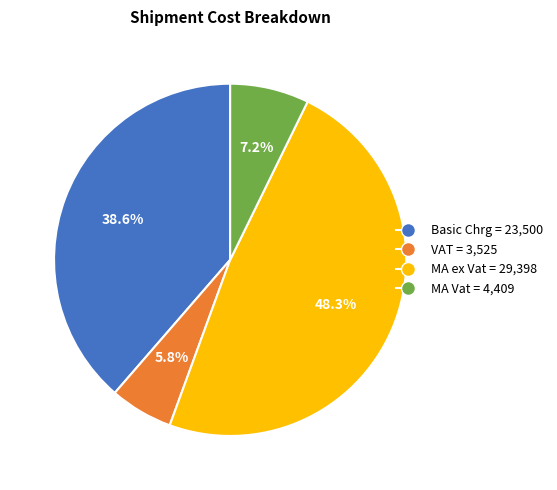

Is there any slice that represents more than half of the pie?

No